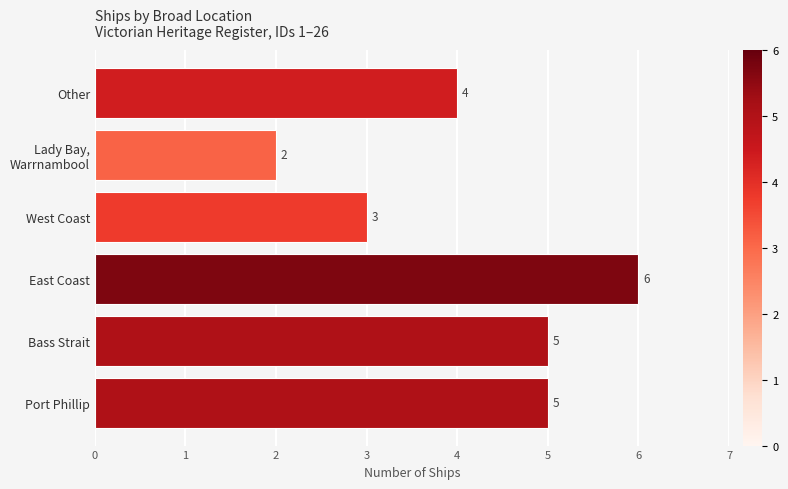

Is it true that the value at Bass Strait is 5?

True